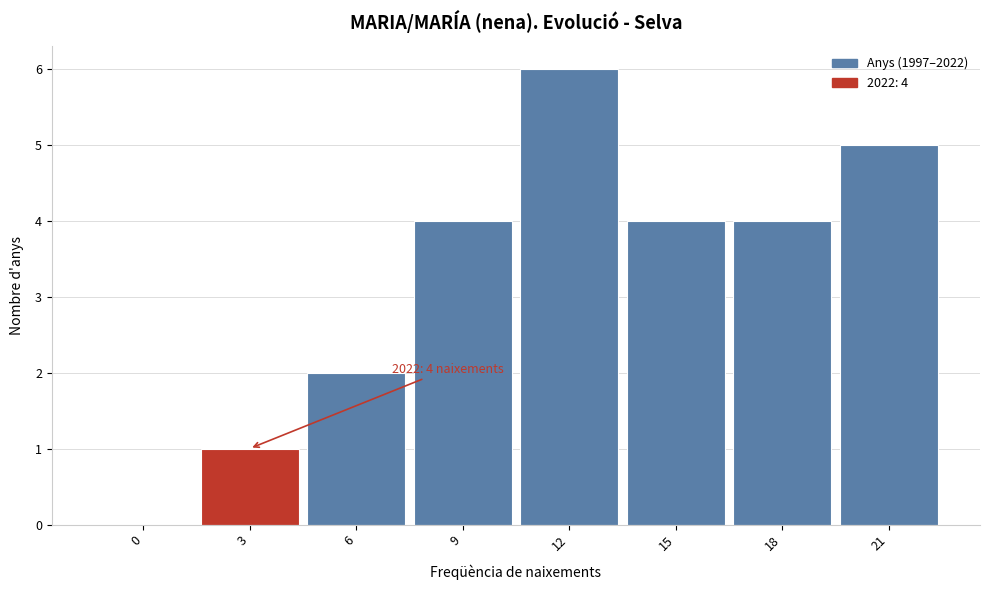

Reading left to right, transcribe all the data shown in this chart.

0=0	3=1	6=2	9=4	12=6	15=4	18=4	21=5